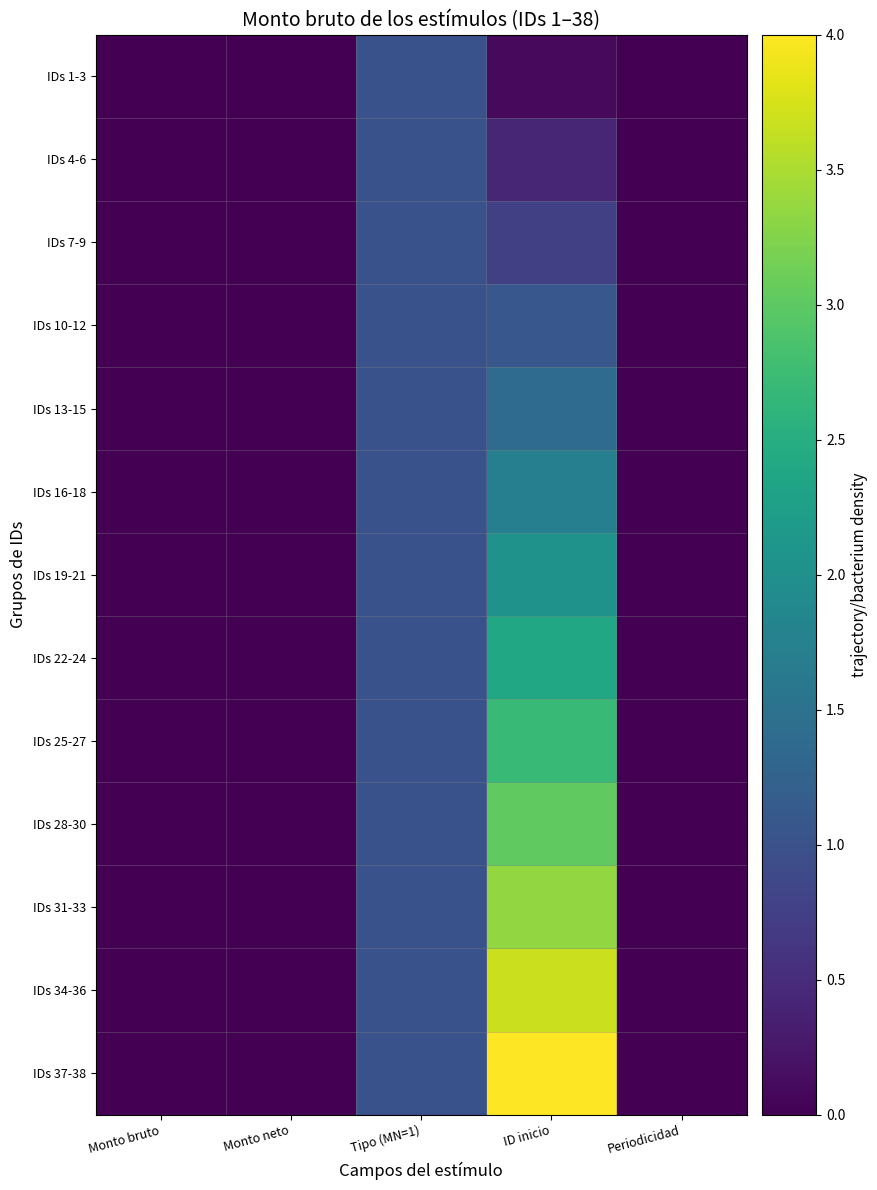

At Tipo (MN=1), list the series in order from largest to smallest.

IDs 1-3, IDs 4-6, IDs 7-9, IDs 10-12, IDs 13-15, IDs 16-18, IDs 19-21, IDs 22-24, IDs 25-27, IDs 28-30, IDs 31-33, IDs 34-36, IDs 37-38